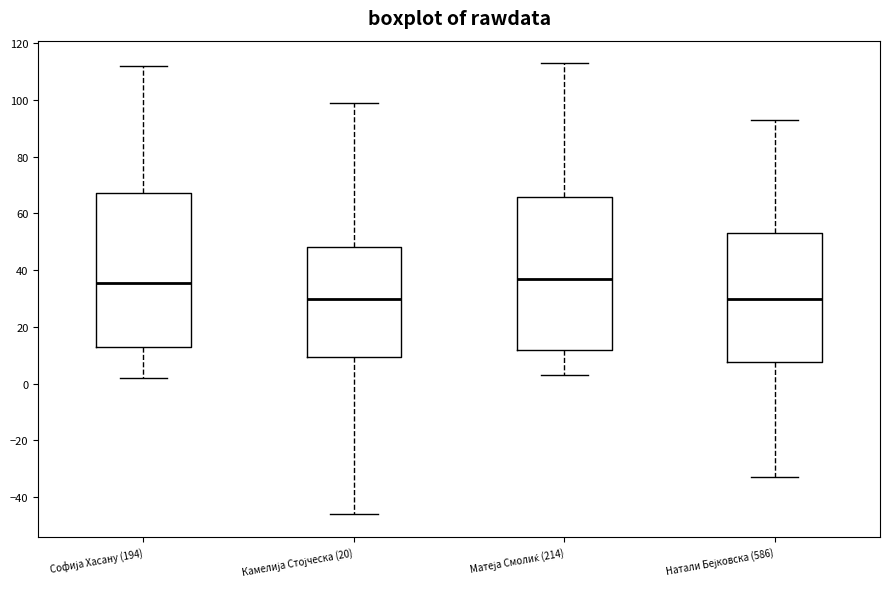

Reading left to right, read every box against the y-axis: the position of its median line, the range the box covers, and the ends of its whiskers. The values are not printed on the chart, so give them approximately, as read against the axis.

Софија Хасану (194): median 36, box 12 to 68, whiskers 2 to 112
Камелија Стојческа (20): median 30, box 10 to 48, whiskers -46 to 100
Матеја Смолиќ (214): median 38, box 12 to 66, whiskers 4 to 114
Натали Бејковска (586): median 30, box 8 to 54, whiskers -32 to 94